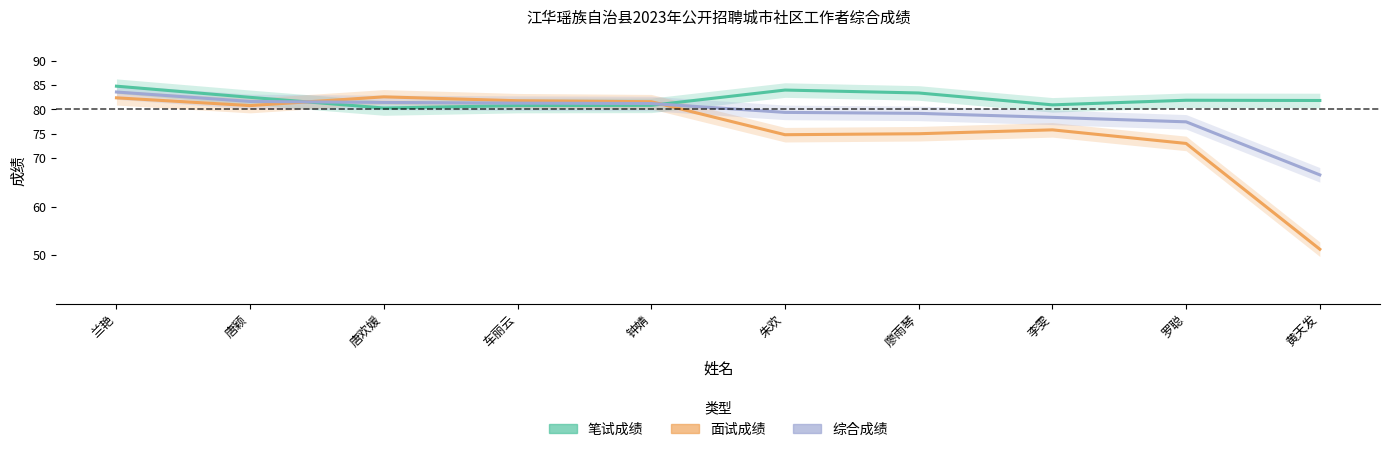

How many categories are shown in the chart?

10